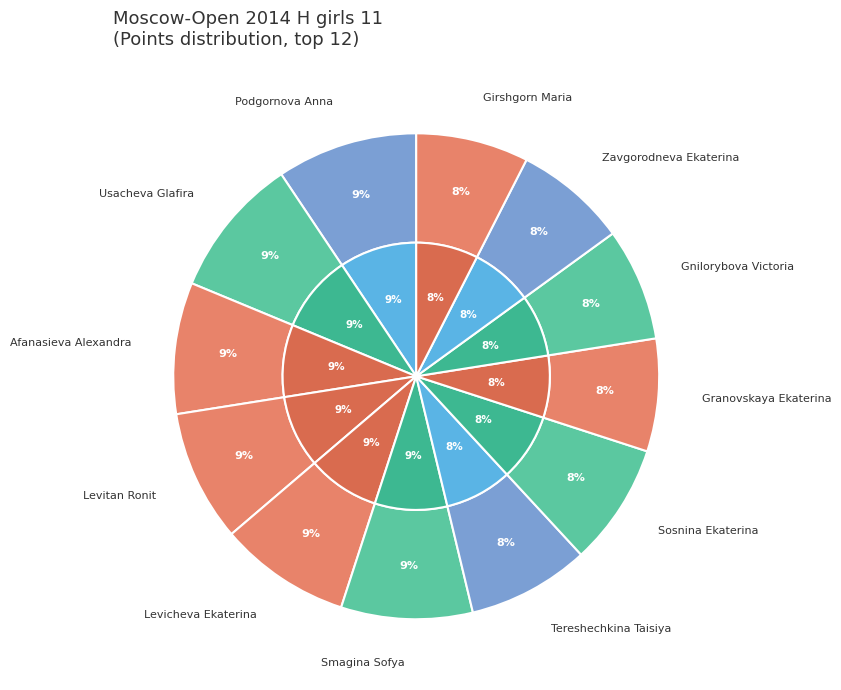

What portion of the pie excludes Afanasieva Alexandra?

91.2%